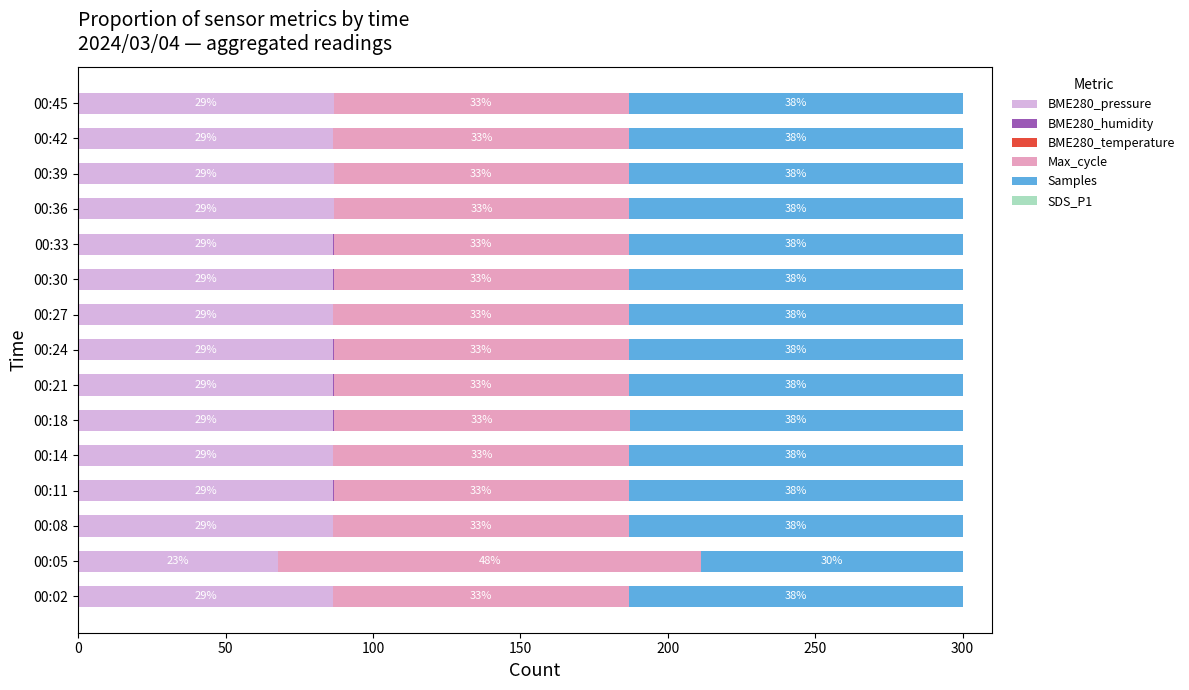

At which label does BME280_pressure reach its peak?

00:45